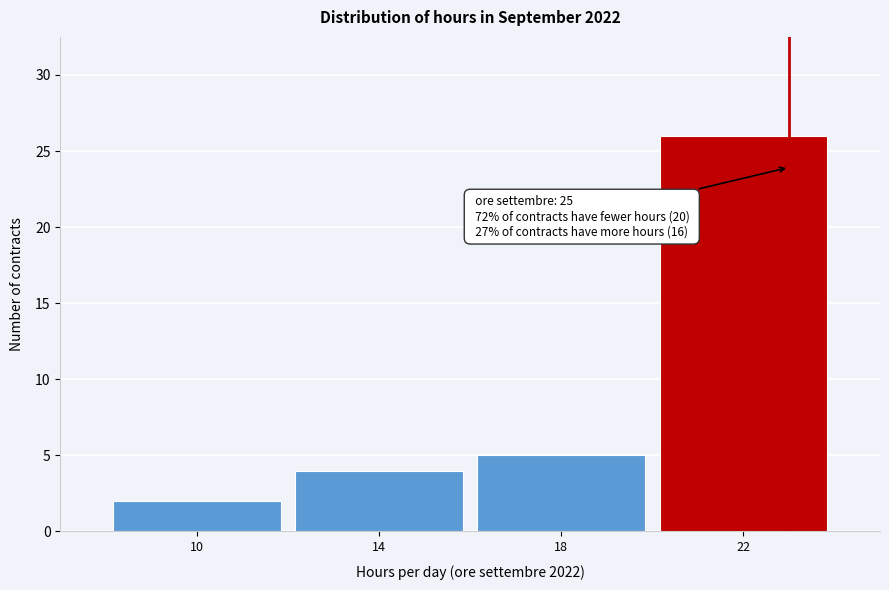

Reading left to right, list all the values displayed in this chart.

10=2	14=4	18=5	22=26